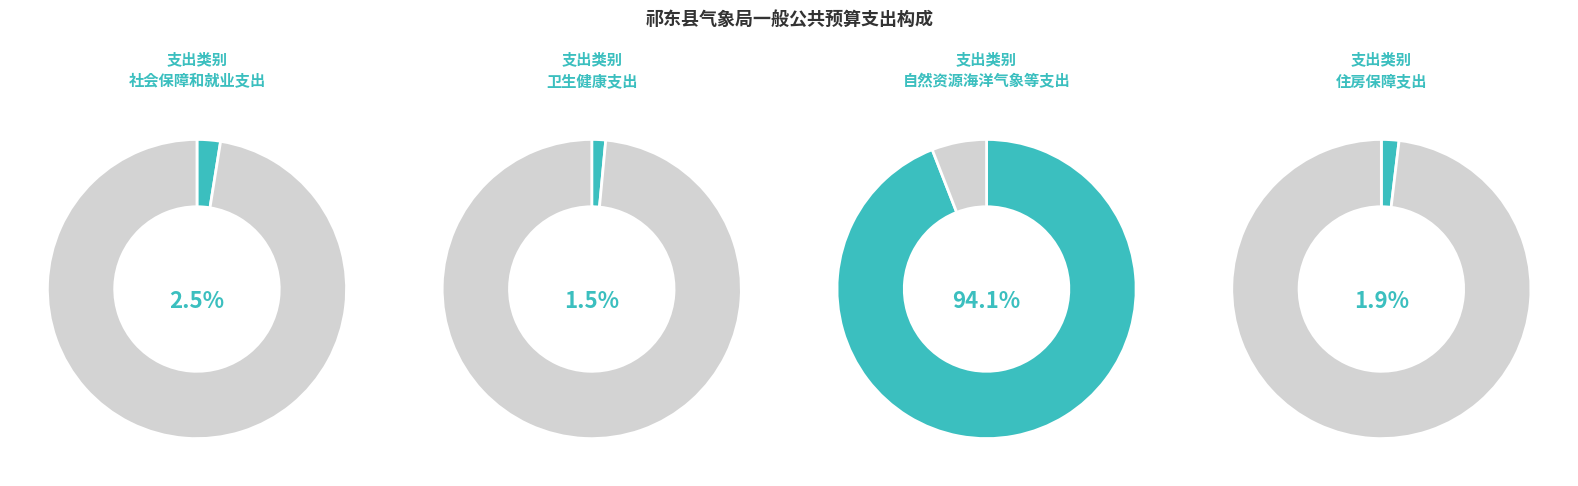

Rank the categories by value from lowest to highest.

卫生健康支出, 住房保障支出, 社会保障和就业支出, 自然资源海洋气象等支出